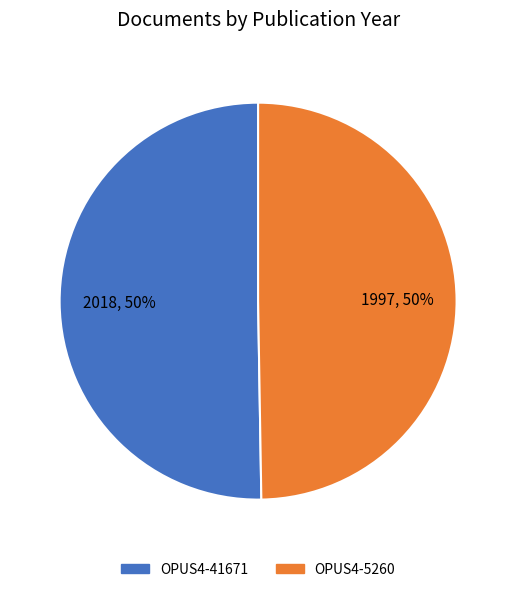

Do OPUS4-41671 and OPUS4-5260 together represent more than half of the pie?

Yes